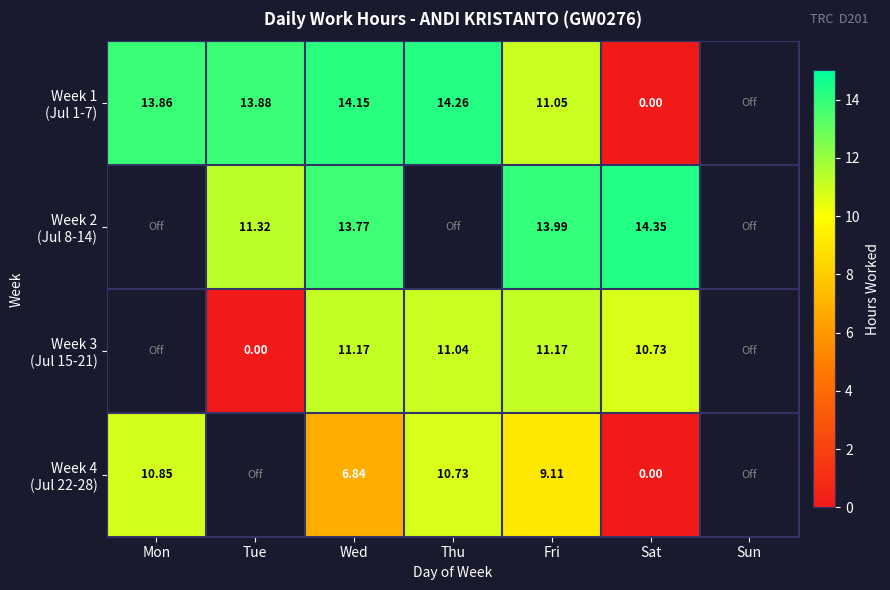

List the series in order of their peak value, highest first.

Week 2 (Jul 8-14), Week 1 (Jul 1-7), Week 3 (Jul 15-21), Week 4 (Jul 22-28)